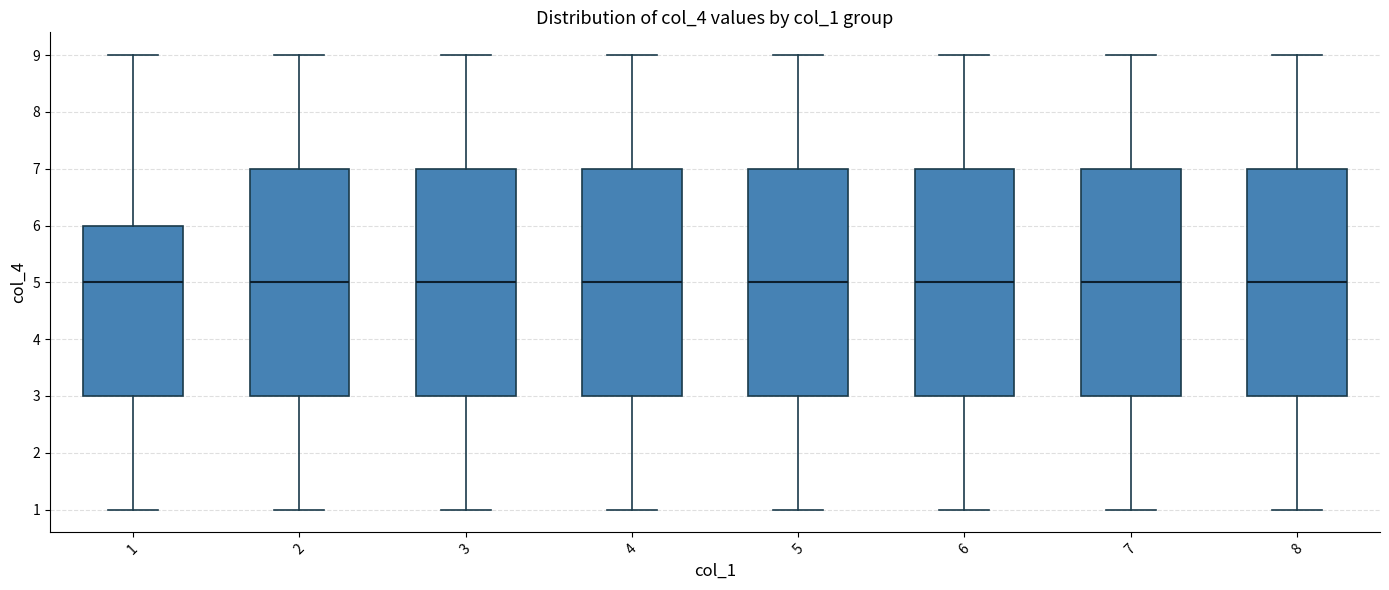

Reading left to right, transcribe this box plot: for each box, give where its median line is, the range the box spans, and where its two whiskers end, as read against the y-axis. The values are not printed on the chart, so give them approximately, as read against the axis.

1: median 5, box 3 to 6, whiskers 1 to 9
2: median 5, box 3 to 7, whiskers 1 to 9
3: median 5, box 3 to 7, whiskers 1 to 9
4: median 5, box 3 to 7, whiskers 1 to 9
5: median 5, box 3 to 7, whiskers 1 to 9
6: median 5, box 3 to 7, whiskers 1 to 9
7: median 5, box 3 to 7, whiskers 1 to 9
8: median 5, box 3 to 7, whiskers 1 to 9